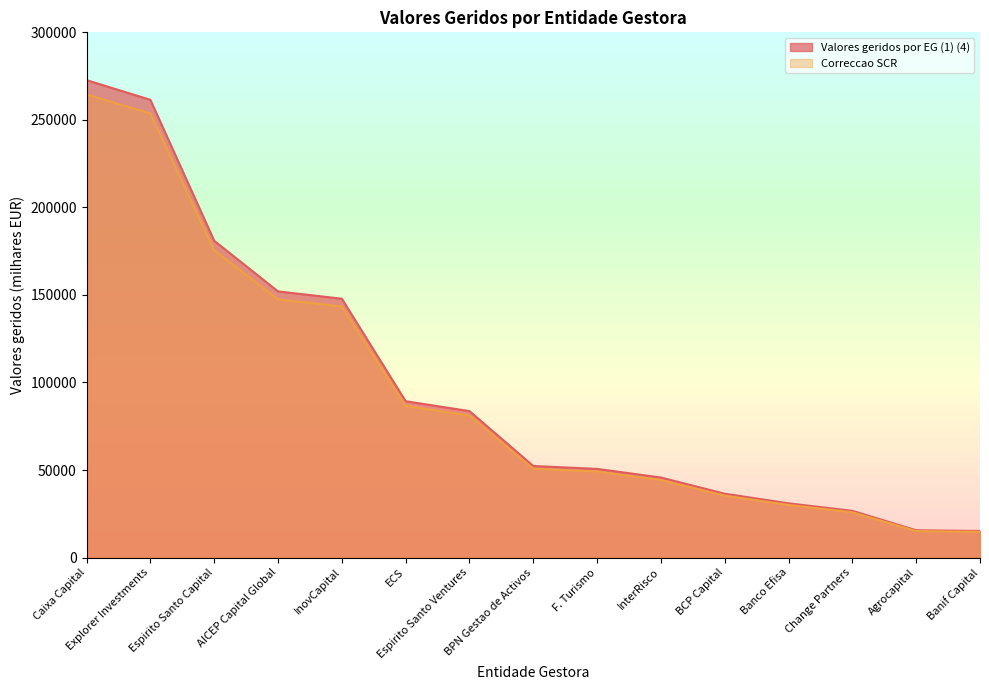

True or false: Correccao SCR and Valores geridos por EG (1) (4) cross at least once.

False